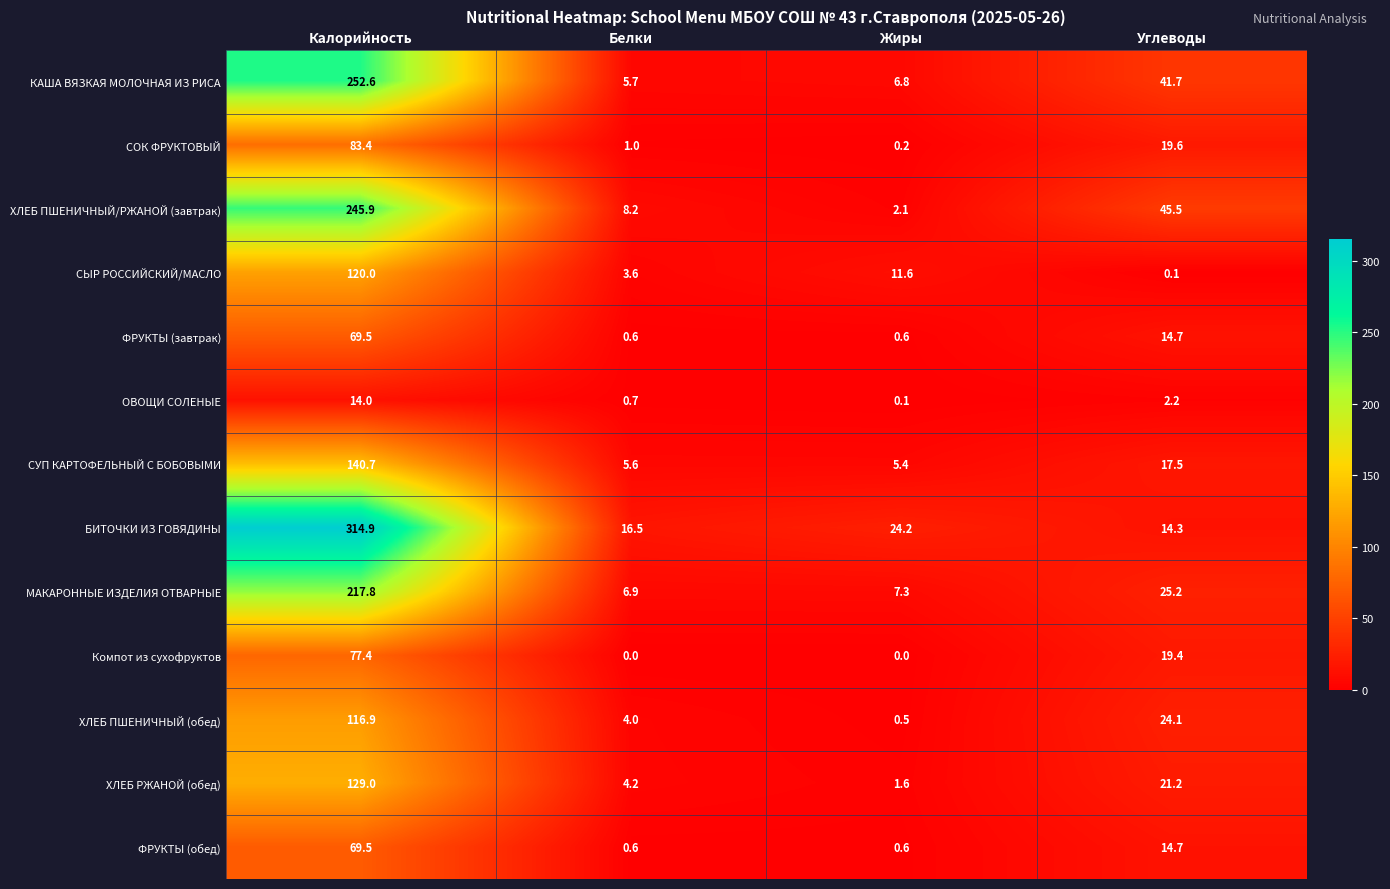

What is the average value of the ХЛЕБ ПШЕНИЧНЫЙ/РЖАНОЙ (завтрак) series?

75.4